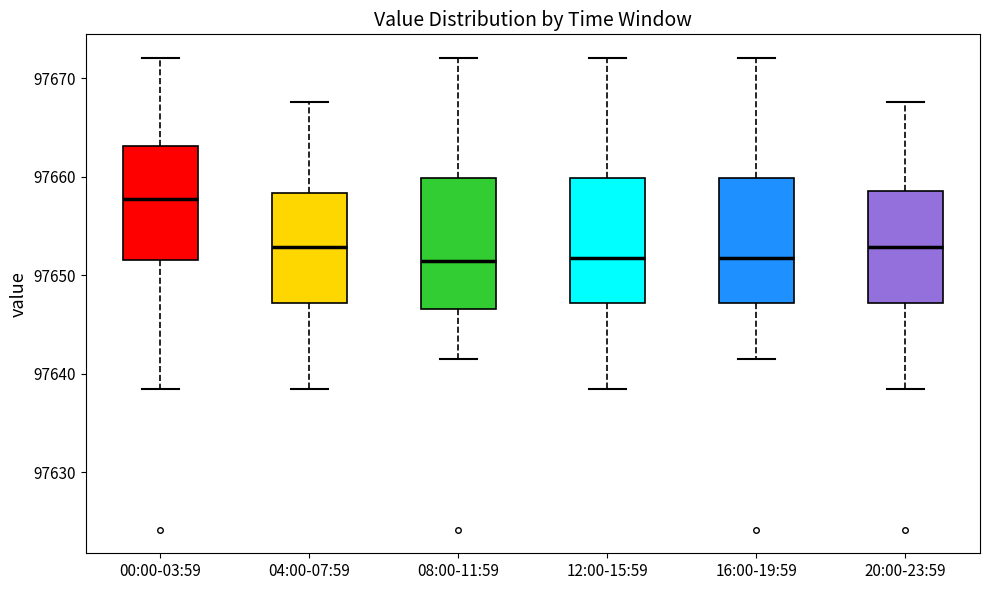

Which box has the highest median line?

00:00-03:59